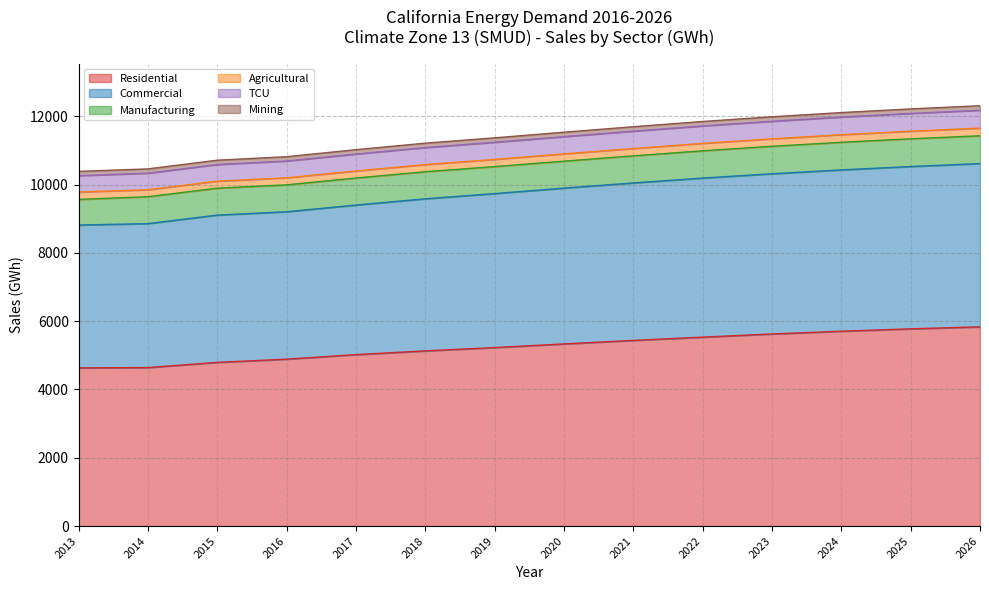

What is the difference between the highest and lowest values at 2024?

6402.3